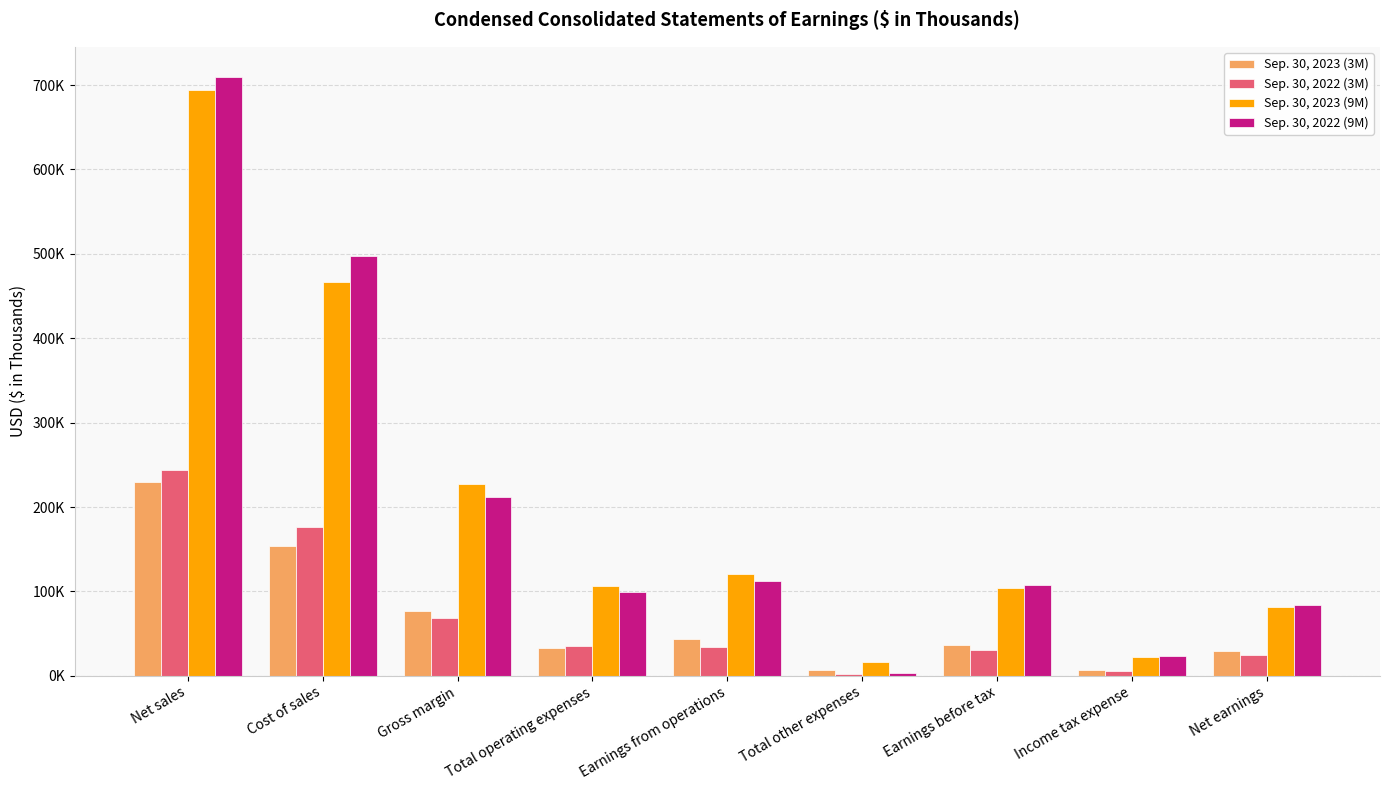

Are the bars horizontal?

No